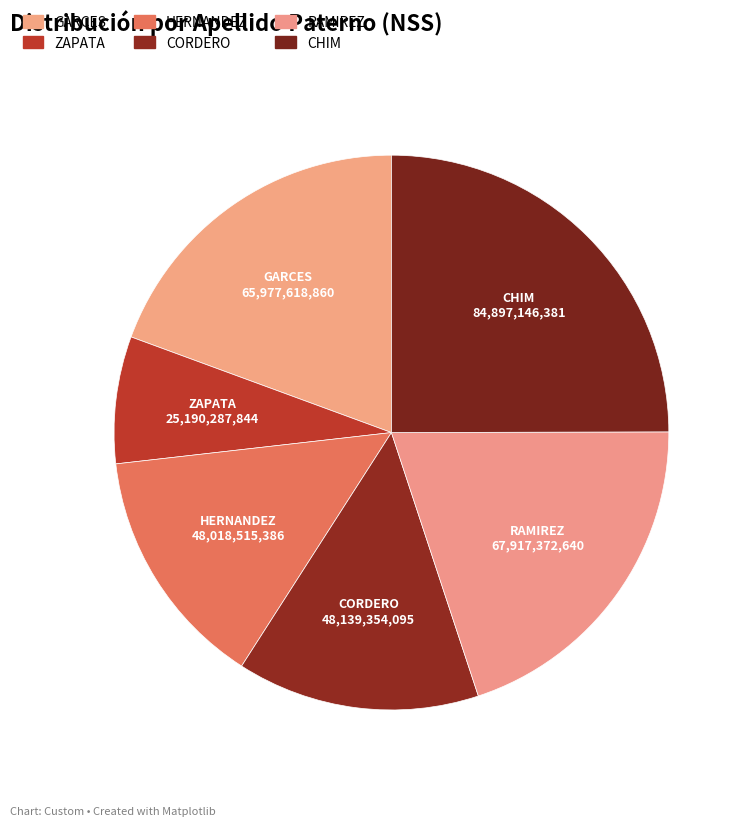

What is the ratio of the value at CHIM to the value at ZAPATA?

3.4